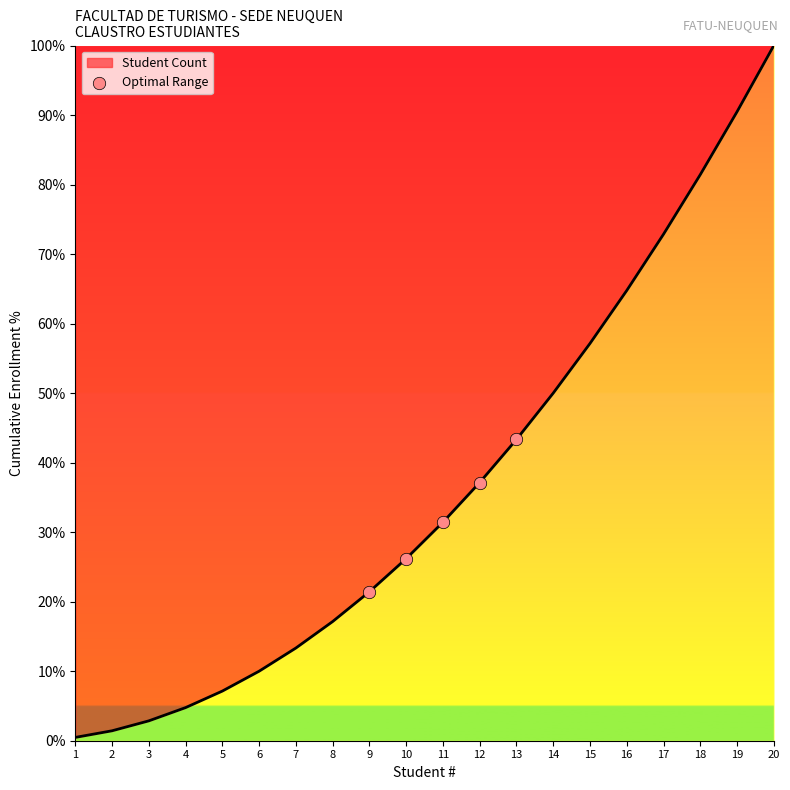

What is the greatest value displayed?

100.0